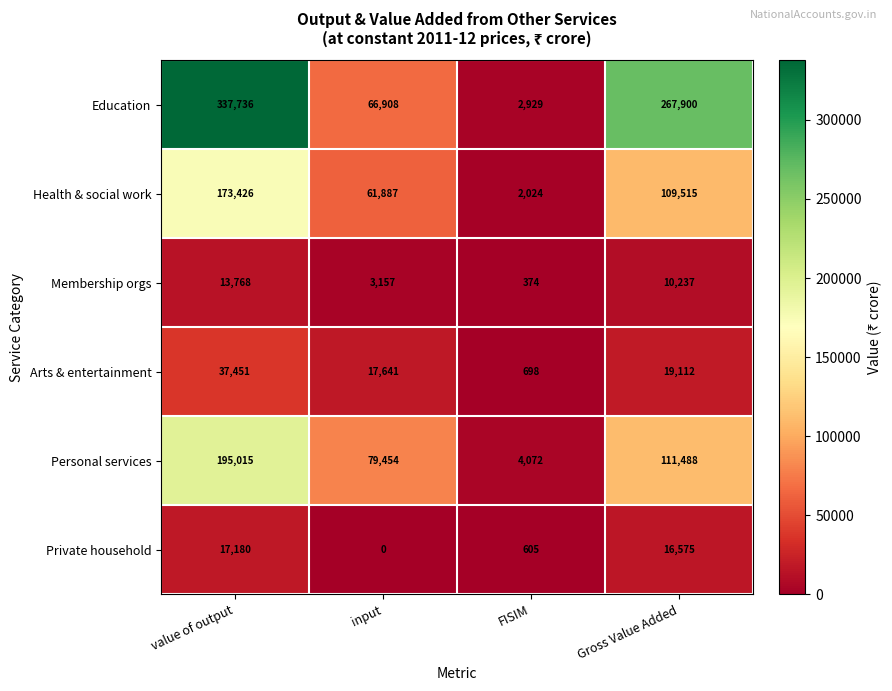

Which series has the widest spread of values?

Education